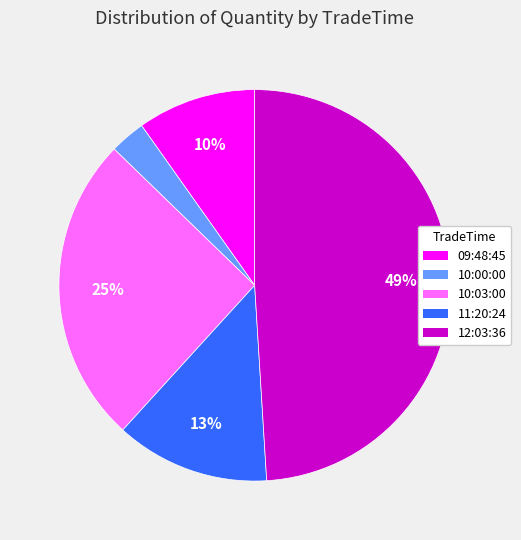

Is it true that 12:03:36 is 59% of the pie?

False